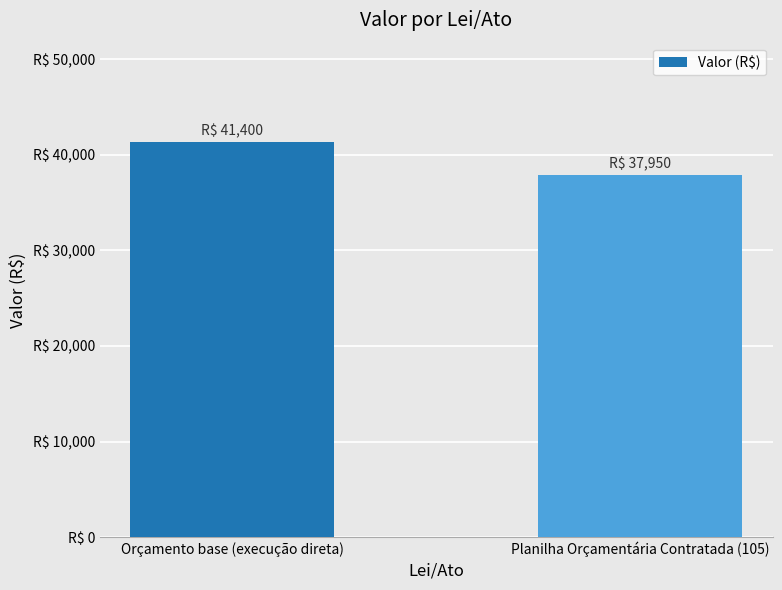

Reading left to right, transcribe all the data shown in this chart.

41400	37950